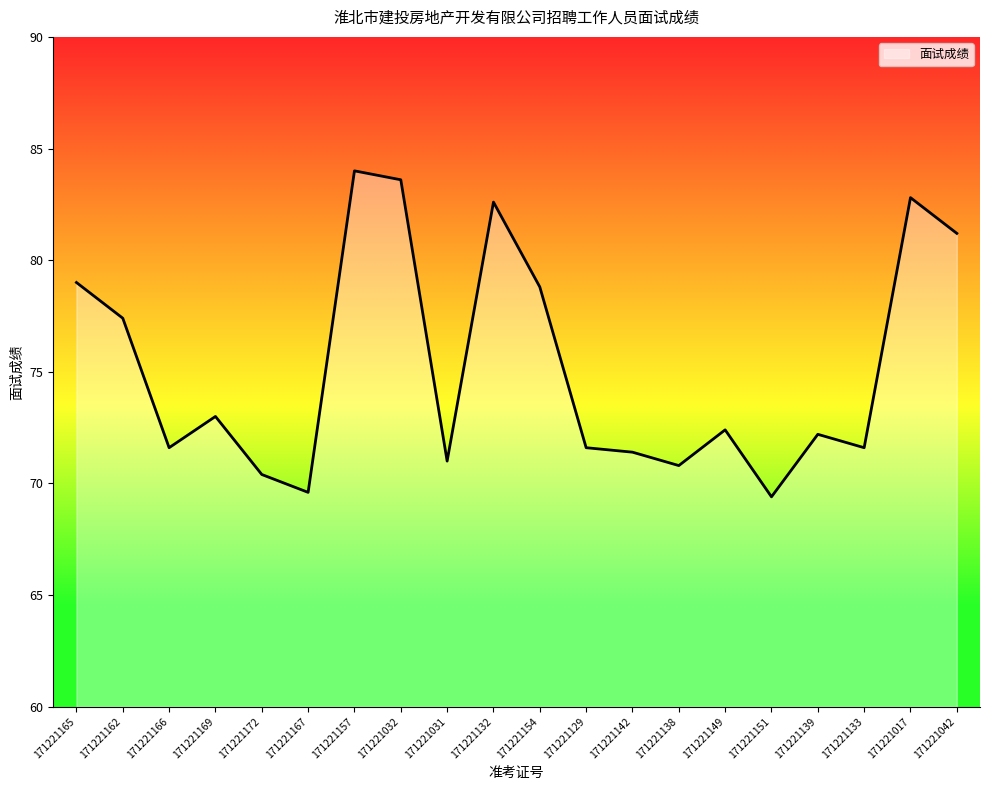

True or false: the data shows 35.0 at 171221166.

False